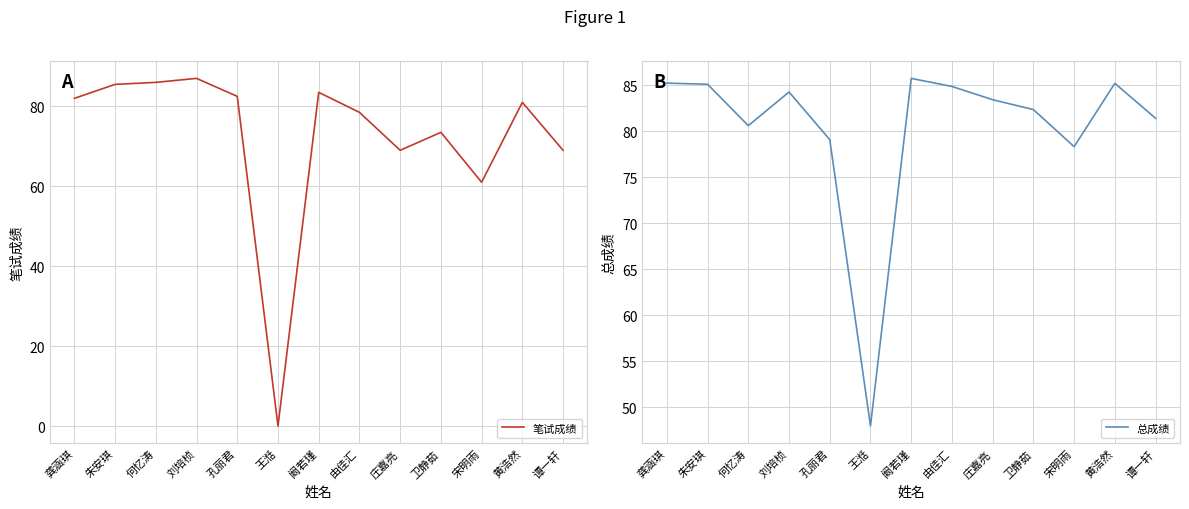

True or false: 总成绩 and 笔试成绩 intersect in this chart.

True